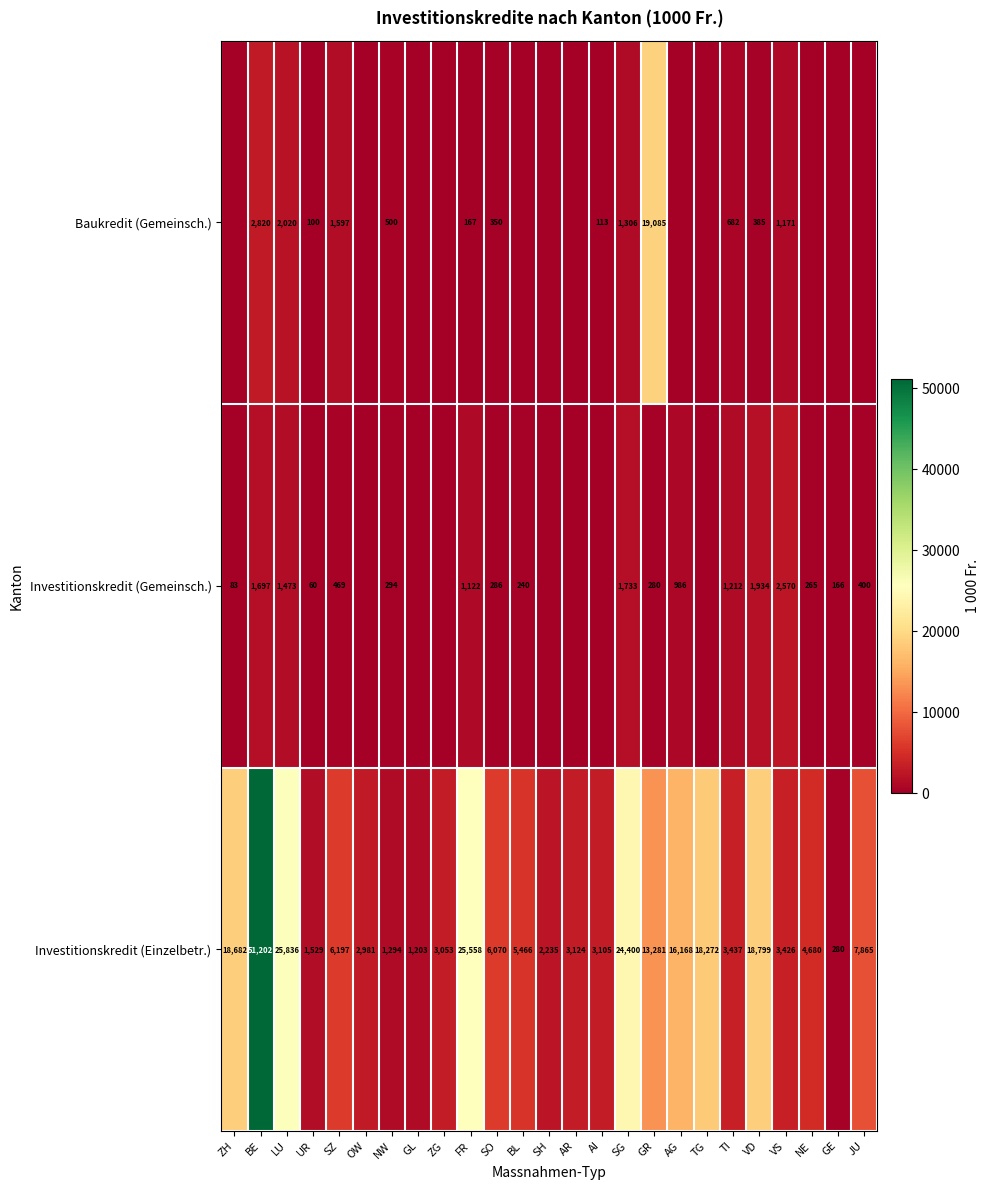

Between LU and TI, which series saw the biggest shift?

Investitionskredit (Einzelbetr.)